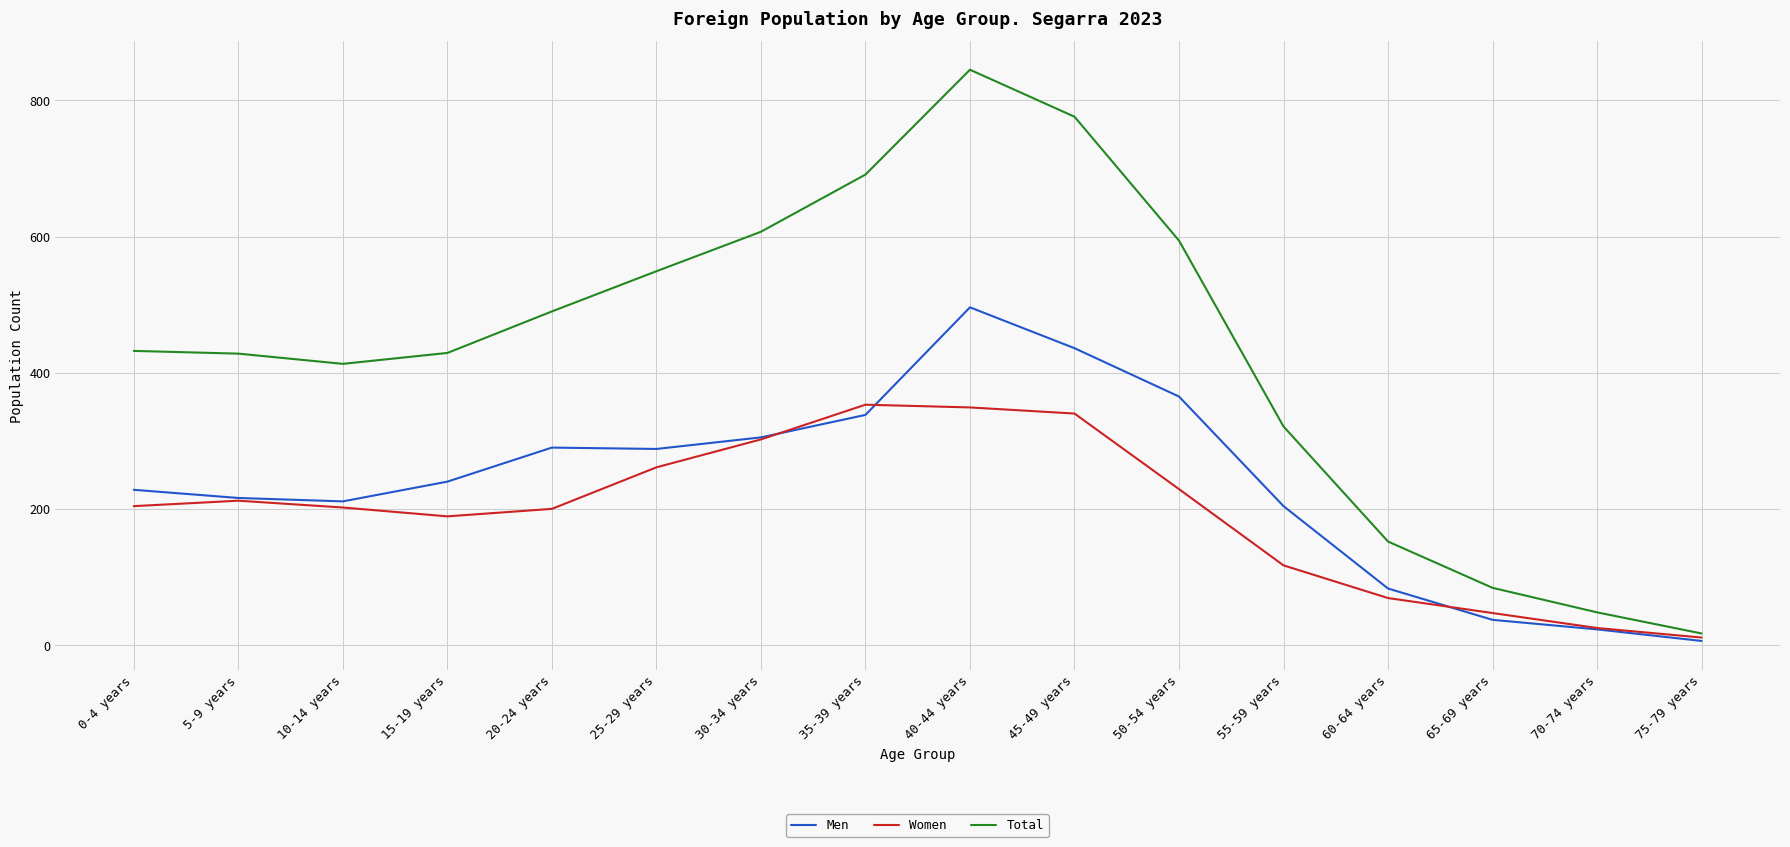

The value of Men at 15-19 years is 322. True or false?

False